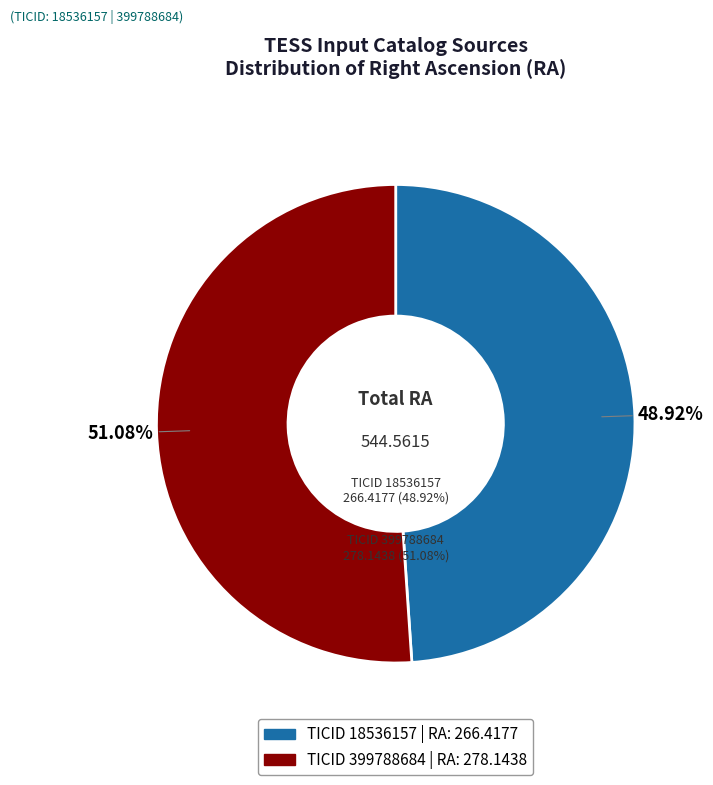

Which slice is the largest?

399788684